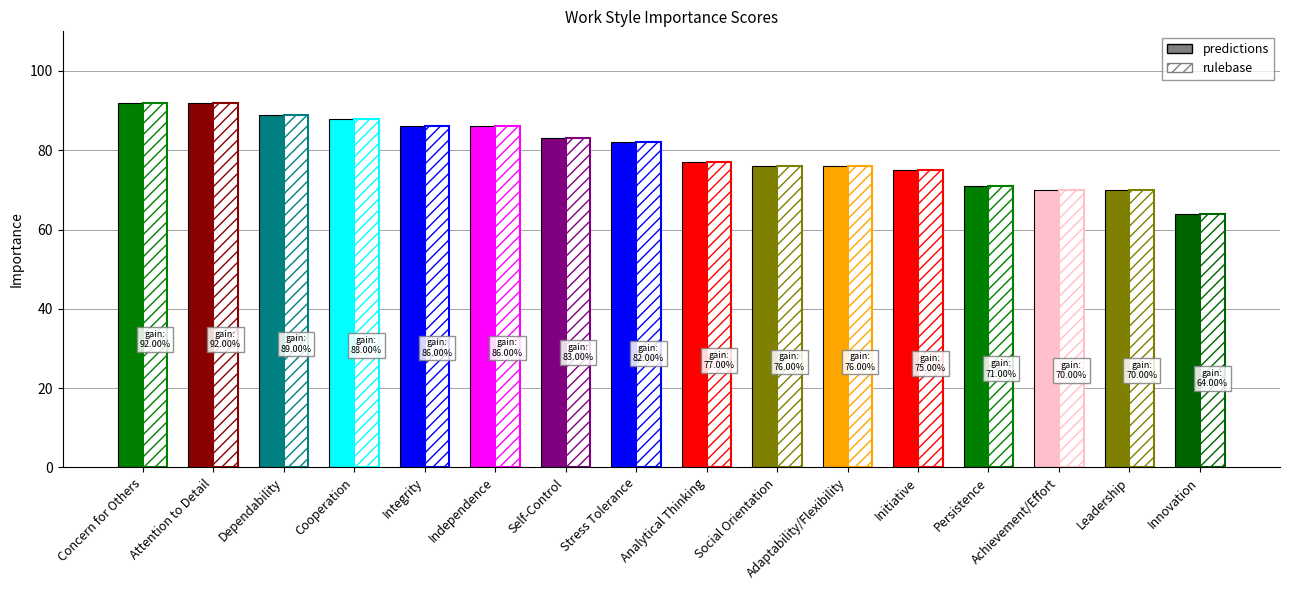

At which label does the data first exceed 82?

Concern for Others